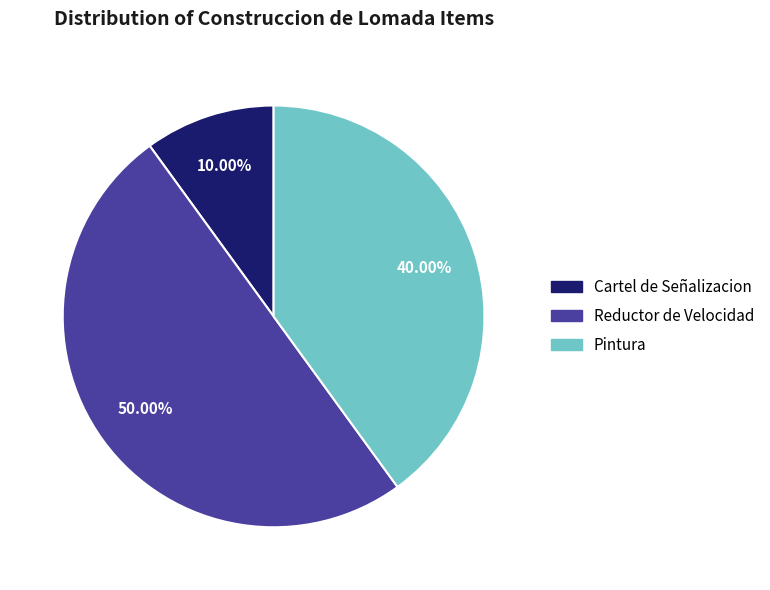

The Pintura slice represents 31% of the pie. True or false?

False